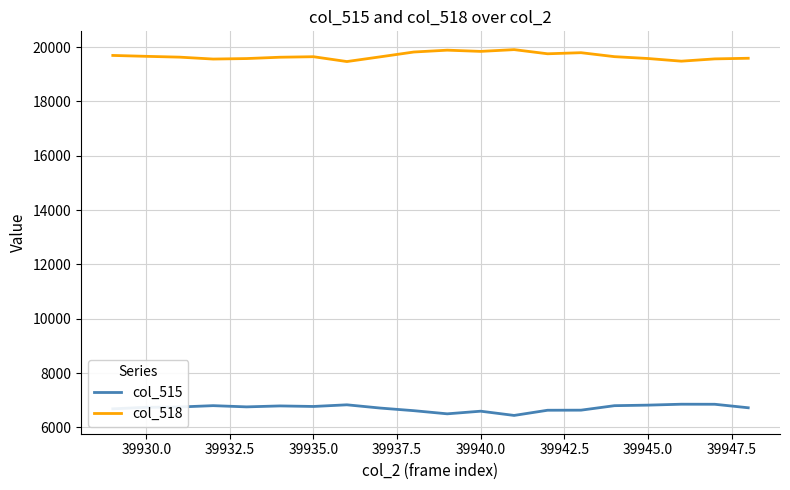

What is the minimum value for col_515?

6443